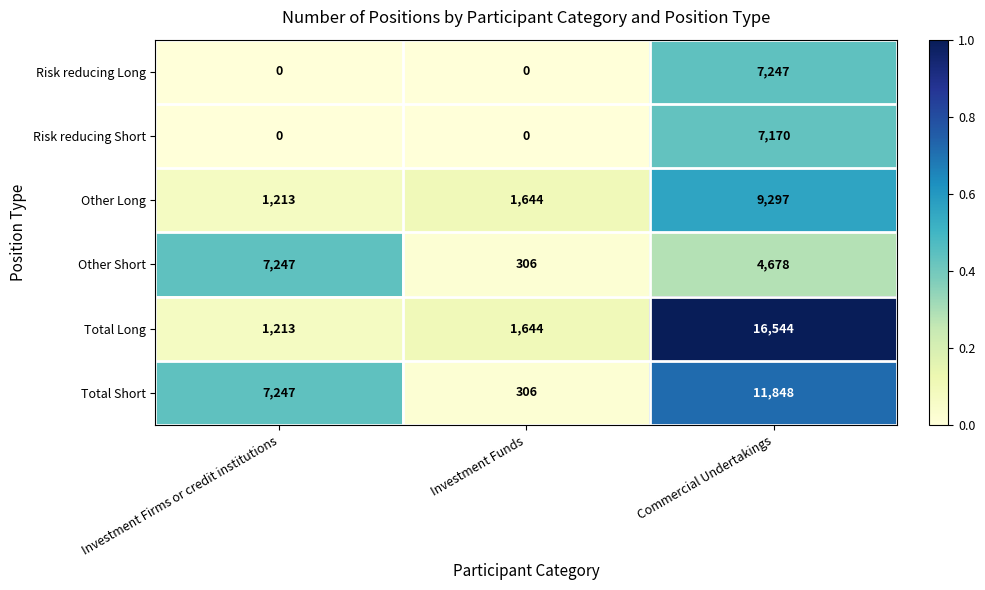

Which category has the highest value across all series?

Commercial Undertakings